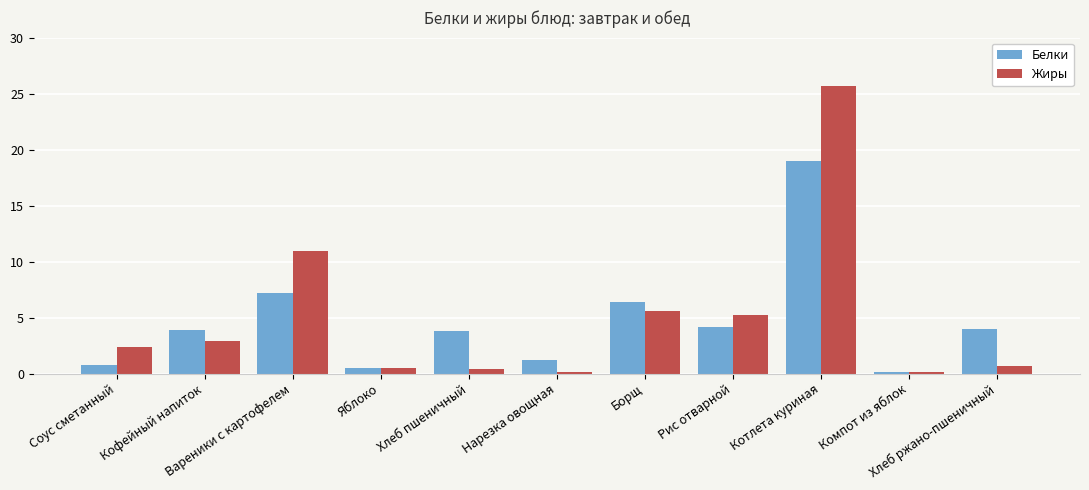

Which series has the largest range (max minus min)?

Жиры